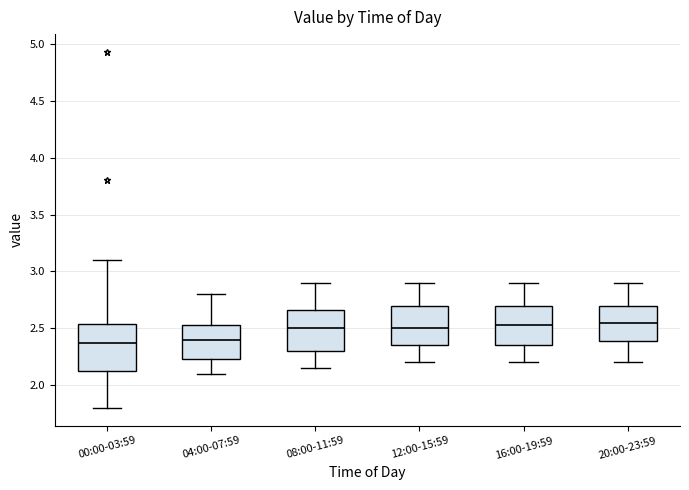

Where does the lower whisker of the box for 16:00-19:59 end on the y-axis? The values are not printed on the chart, so give them approximately, as read against the axis.

2.20